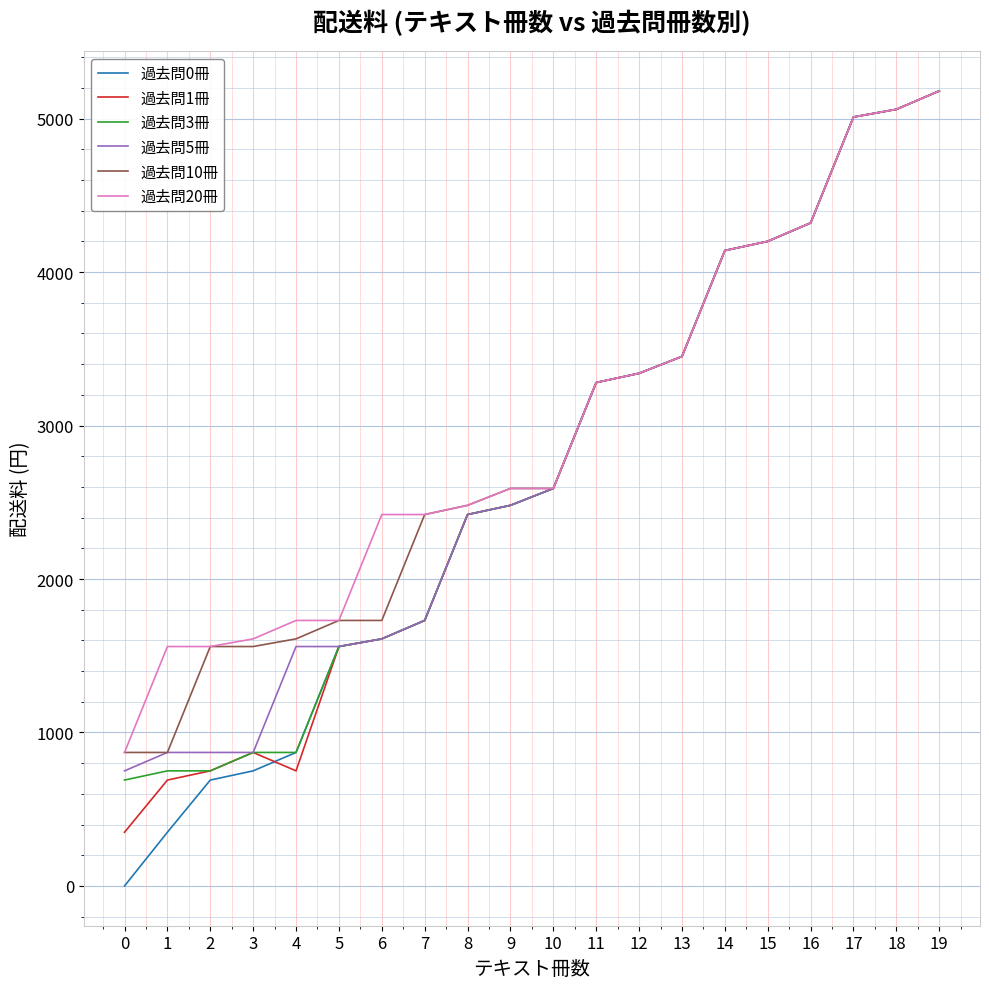

Reading right to left, what are all the values shown in this chart?

過去問0冊: 19=5180	18=5060	17=5010	16=4320	15=4200	14=4140	13=3450	12=3340	11=3280	10=2590	9=2480	8=2420	7=1730	6=1610	5=1560	4=870	3=750	2=690	1=350	0=0
過去問1冊: 19=5180	18=5060	17=5010	16=4320	15=4200	14=4140	13=3450	12=3340	11=3280	10=2590	9=2480	8=2420	7=1730	6=1610	5=1560	4=750	3=870	2=750	1=690	0=350
過去問3冊: 19=5180	18=5060	17=5010	16=4320	15=4200	14=4140	13=3450	12=3340	11=3280	10=2590	9=2480	8=2420	7=1730	6=1610	5=1560	4=870	3=870	2=750	1=750	0=690
過去問5冊: 19=5180	18=5060	17=5010	16=4320	15=4200	14=4140	13=3450	12=3340	11=3280	10=2590	9=2480	8=2420	7=1730	6=1610	5=1560	4=1560	3=870	2=870	1=870	0=750
過去問10冊: 19=5180	18=5060	17=5010	16=4320	15=4200	14=4140	13=3450	12=3340	11=3280	10=2590	9=2590	8=2480	7=2420	6=1730	5=1730	4=1610	3=1560	2=1560	1=870	0=870
過去問20冊: 19=5180	18=5060	17=5010	16=4320	15=4200	14=4140	13=3450	12=3340	11=3280	10=2590	9=2590	8=2480	7=2420	6=2420	5=1730	4=1730	3=1610	2=1560	1=1560	0=870